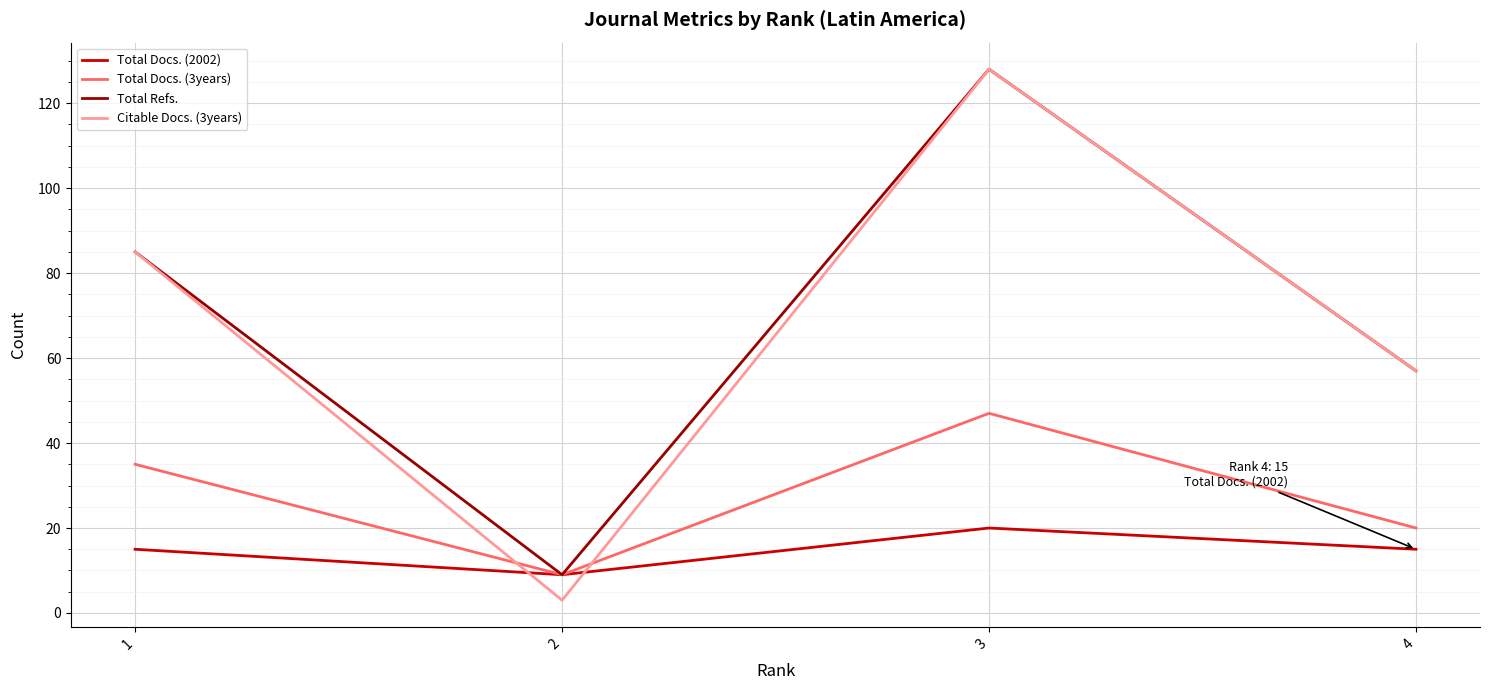

True or false: Total Docs. (2002) has more than 1 points higher than both neighbors.

False